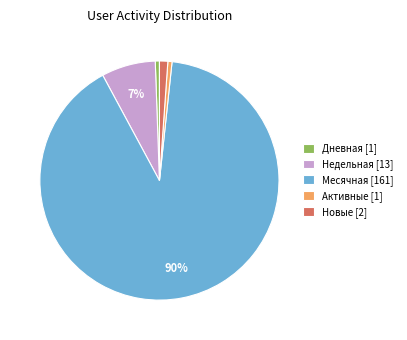

Which has a higher value, Новые [2] or Недельная [13]?

Недельная [13]